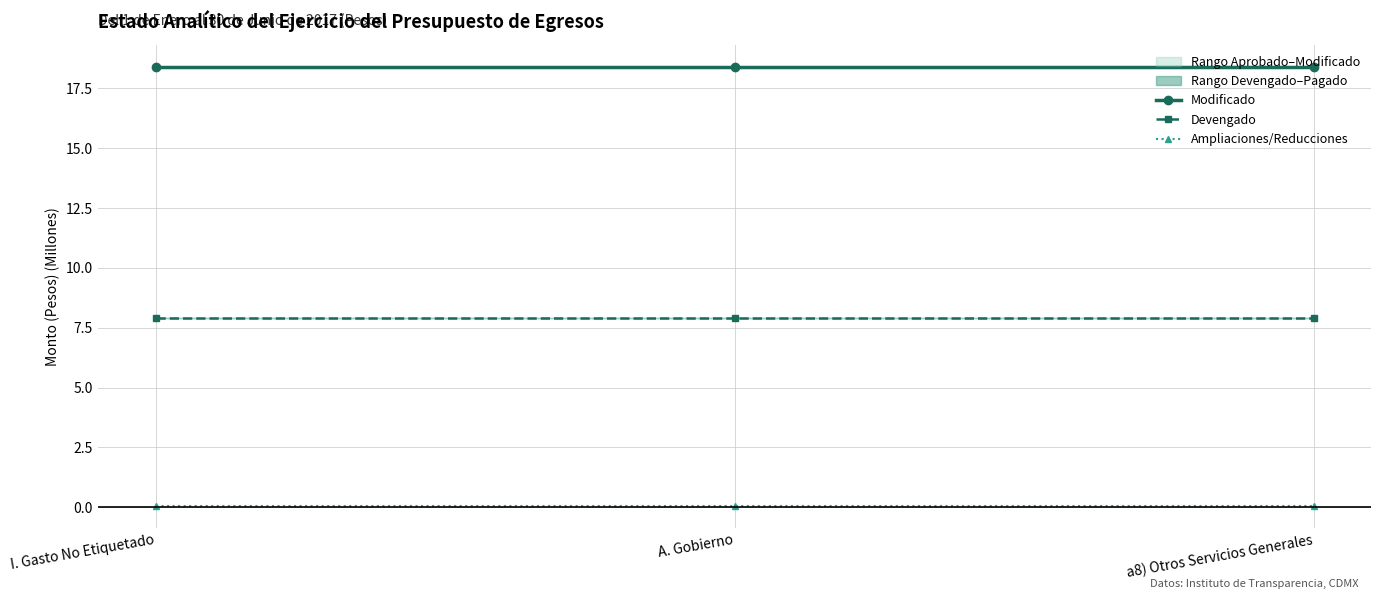

What value does the Modificado series have at a8) Otros Servicios Generales?

18.4